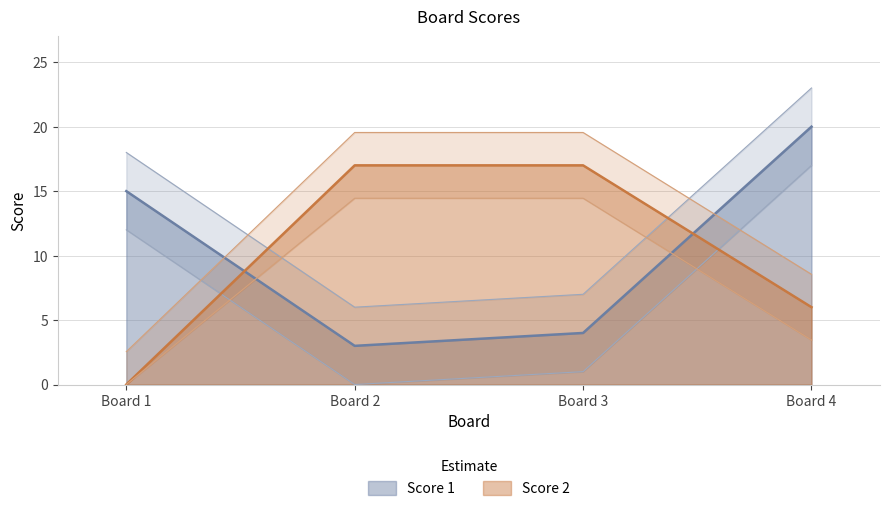

Rank the series by their average value, from lowest to highest.

Score 2, Score 1